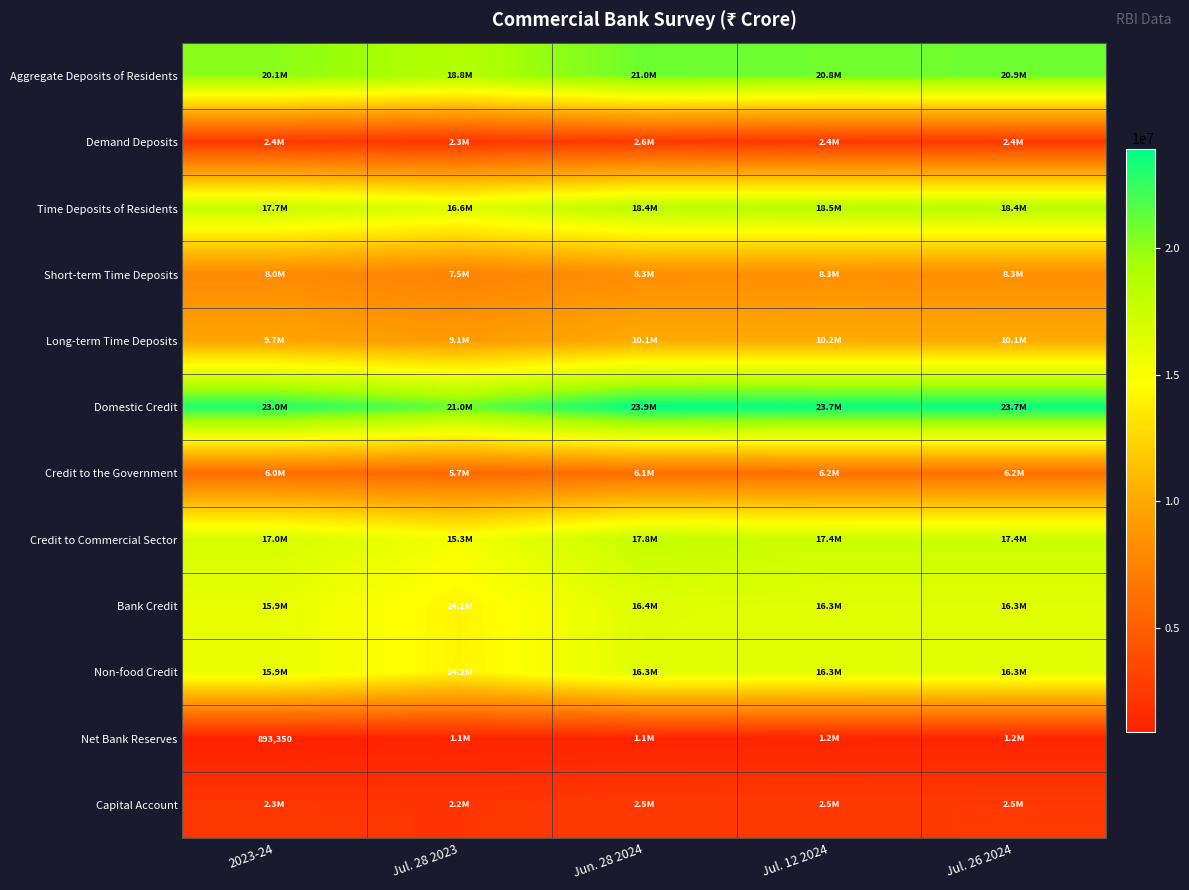

What is the sum of all Credit to the Government values?

30320358